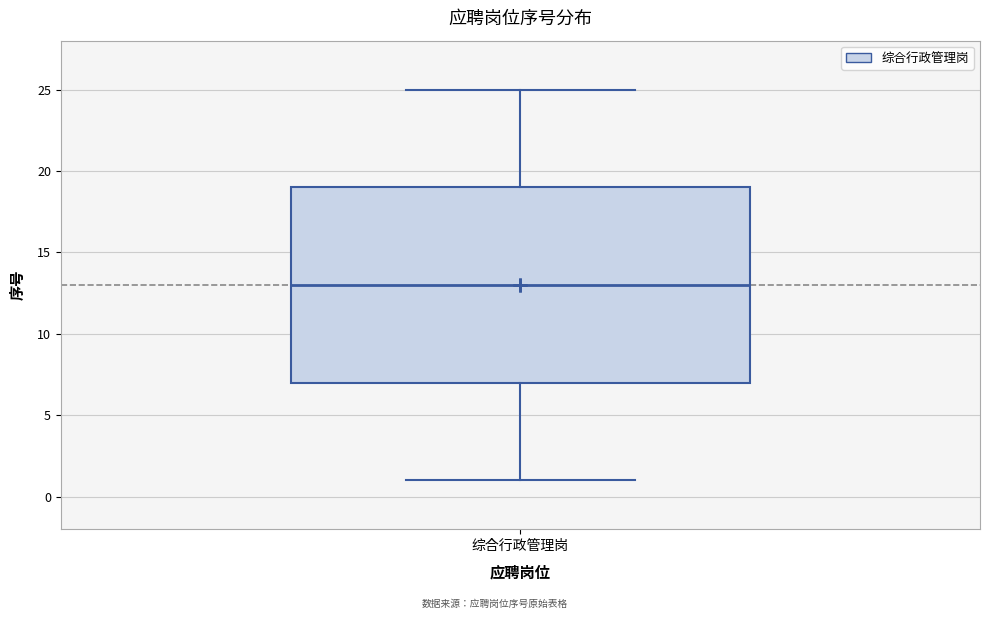

Read this box plot against the y-axis: the position of the median line, the range covered by the box, and the ends of both whiskers. The values are not printed on the chart, so give them approximately, as read against the axis.

median 13, box 7 to 19, whiskers 1 to 25